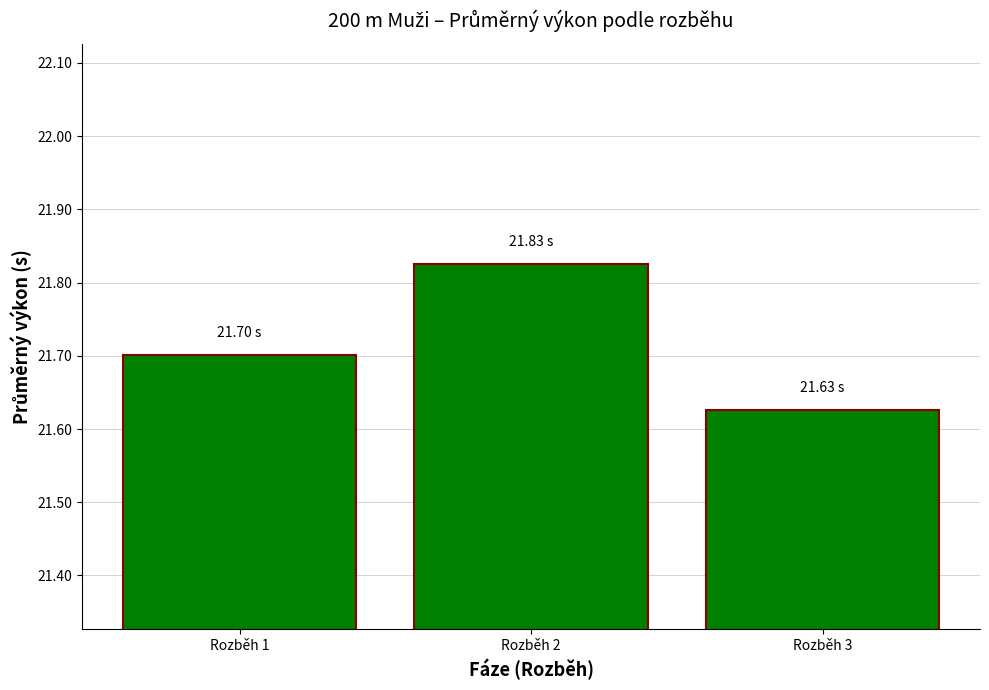

Which label corresponds to the smallest value in the chart?

Rozběh 3